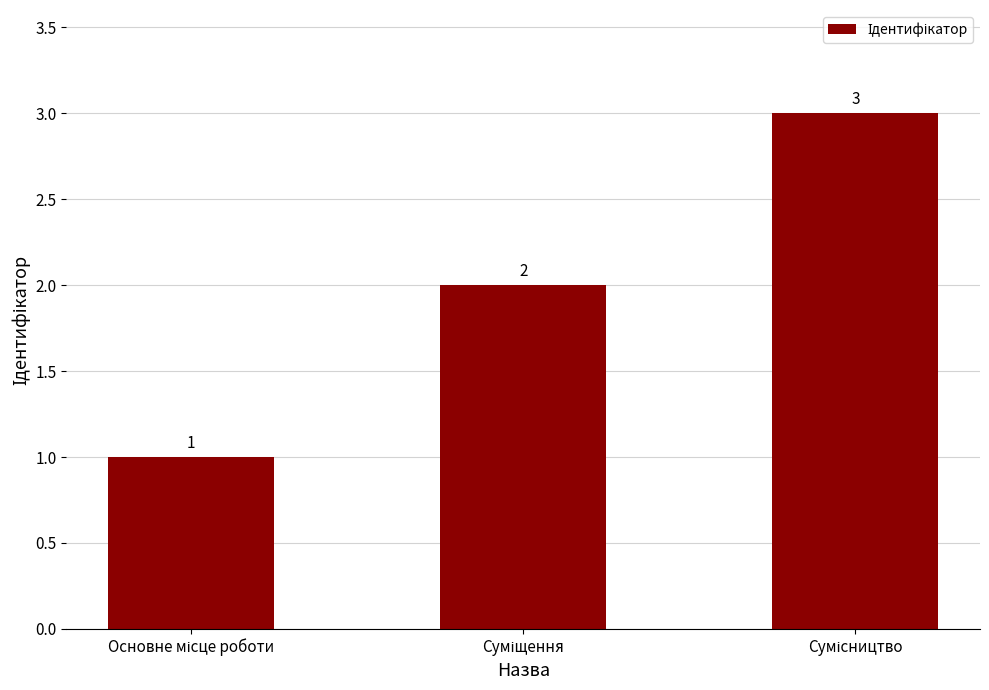

What is the value of the 3rd bar from the left?

3